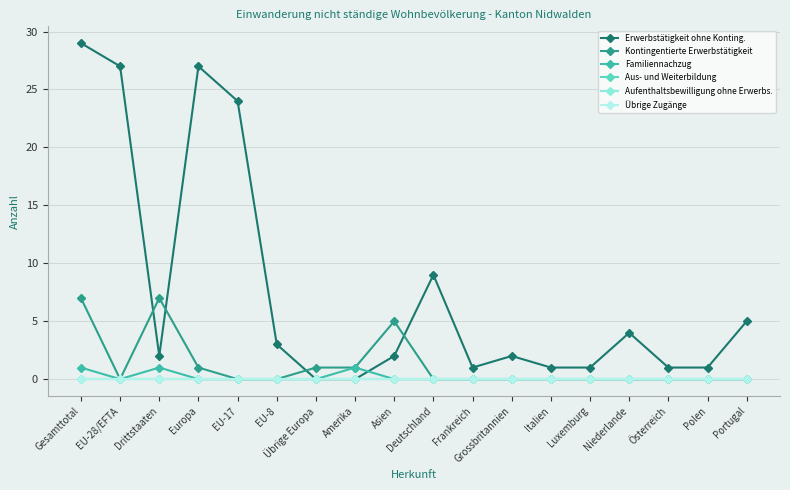

How many lines are shown in the chart?

6